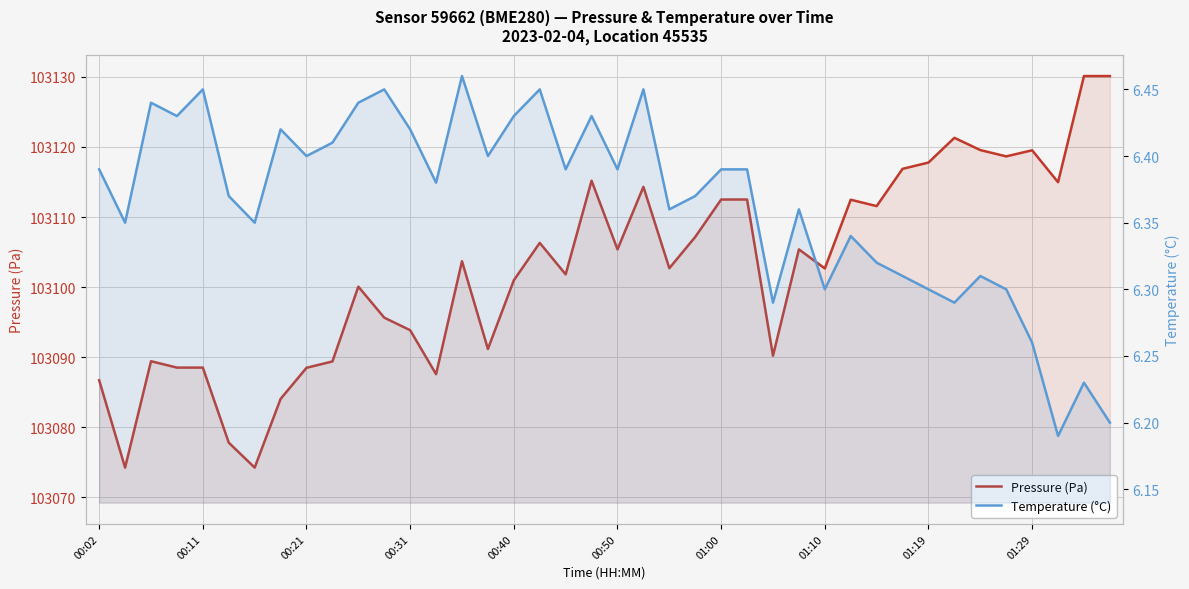

Which series has the largest total across all categories?

Pressure (Pa)